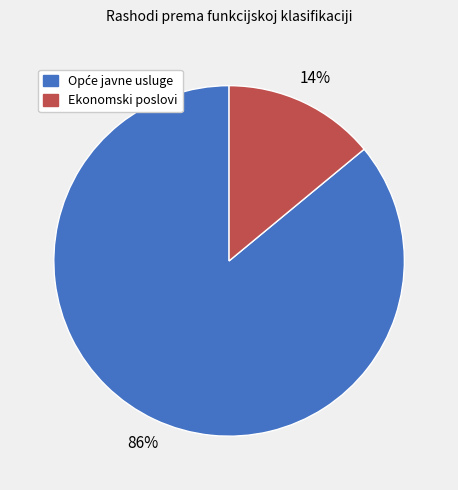

Which category has the smallest portion of the pie?

Ekonomski poslovi